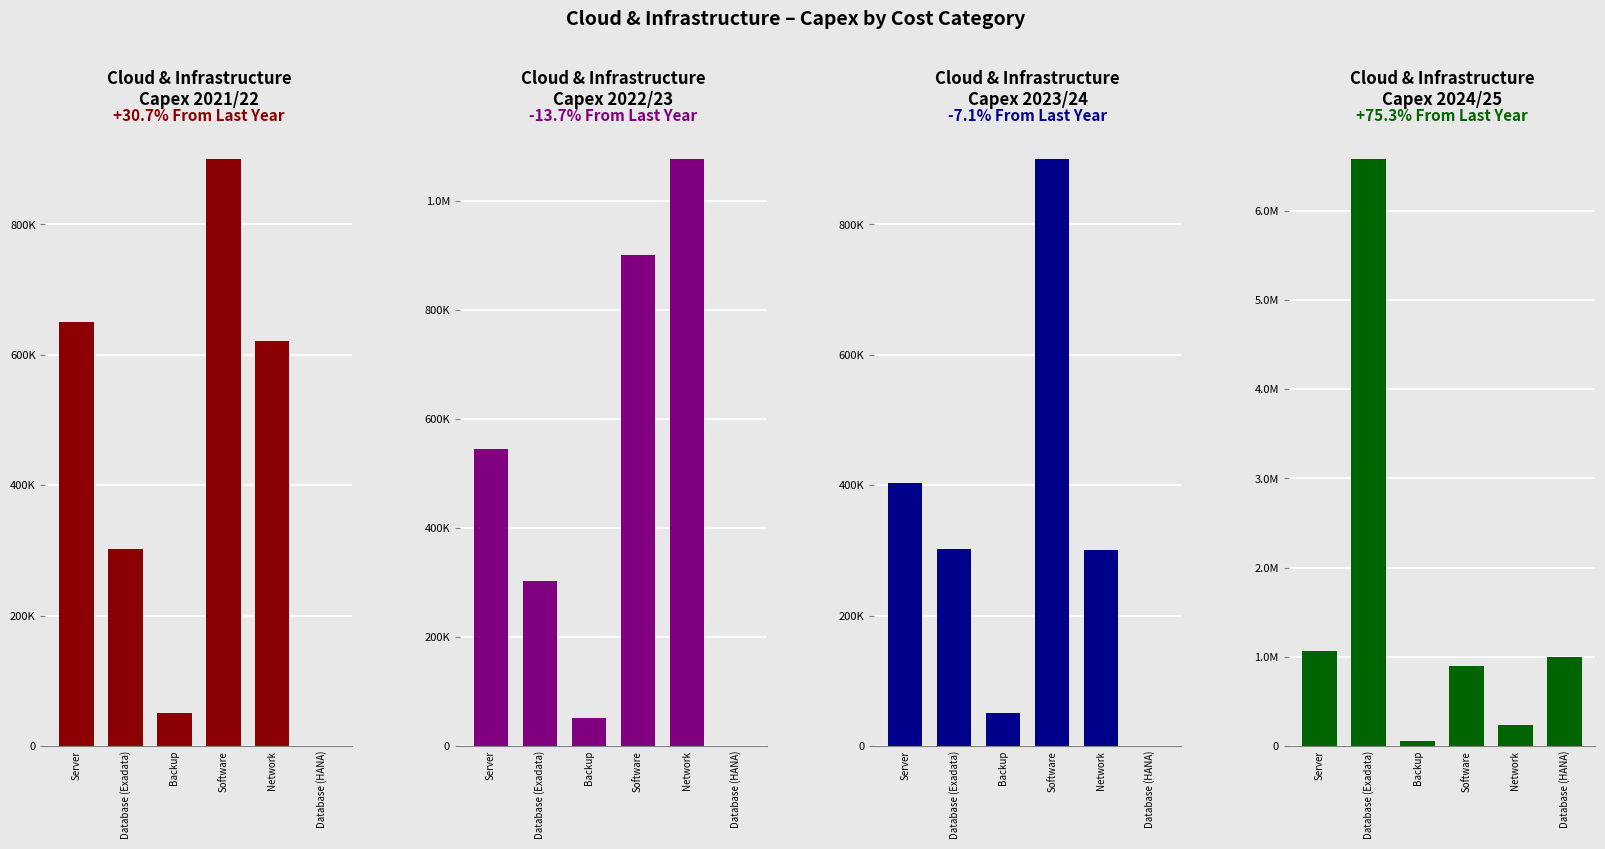

What is the difference between the highest and lowest values at Database (HANA)?

1000000.0